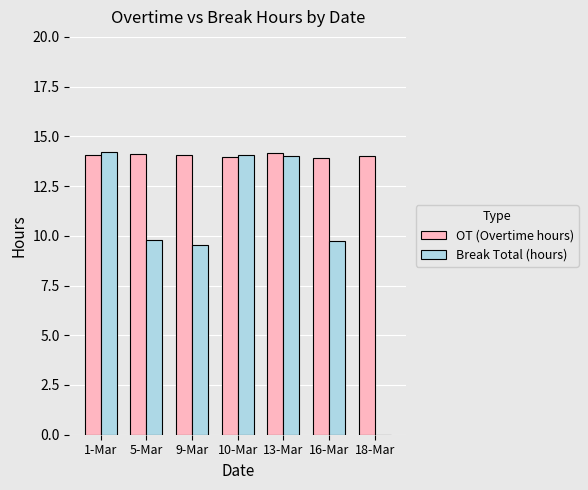

Which series has the largest total across all categories?

OT (Overtime hours)